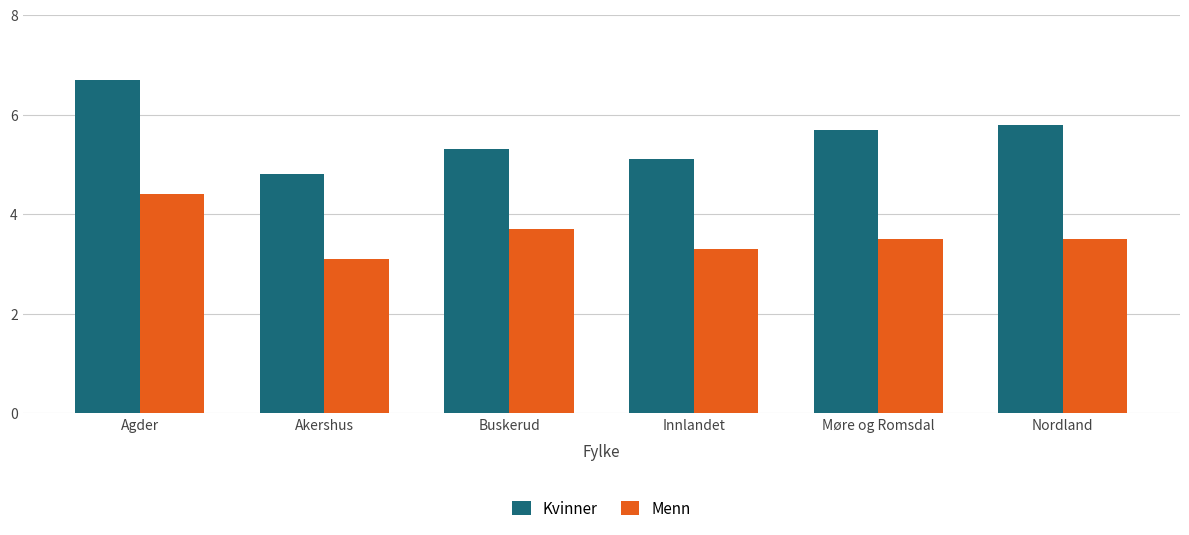

True or false: Menn has a value of 3.3 at Innlandet.

True